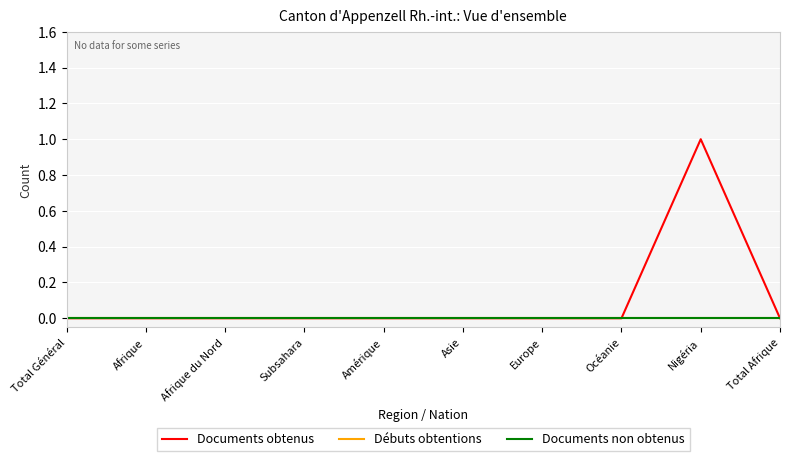

Does the chart have visible grid lines?

Yes